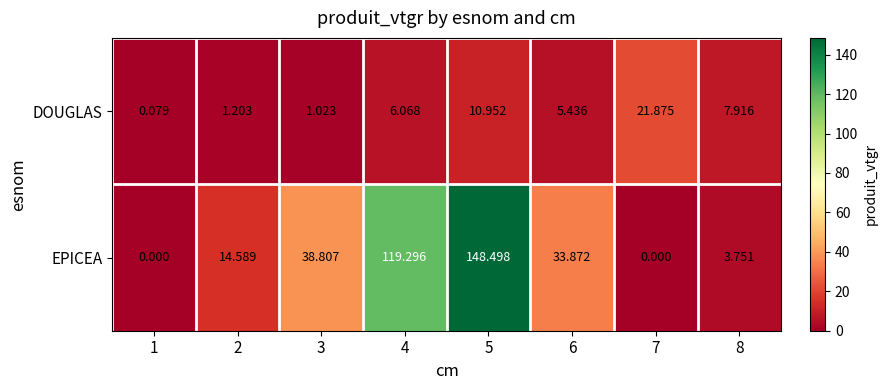

At 5, list the series in order from smallest to largest.

DOUGLAS, EPICEA